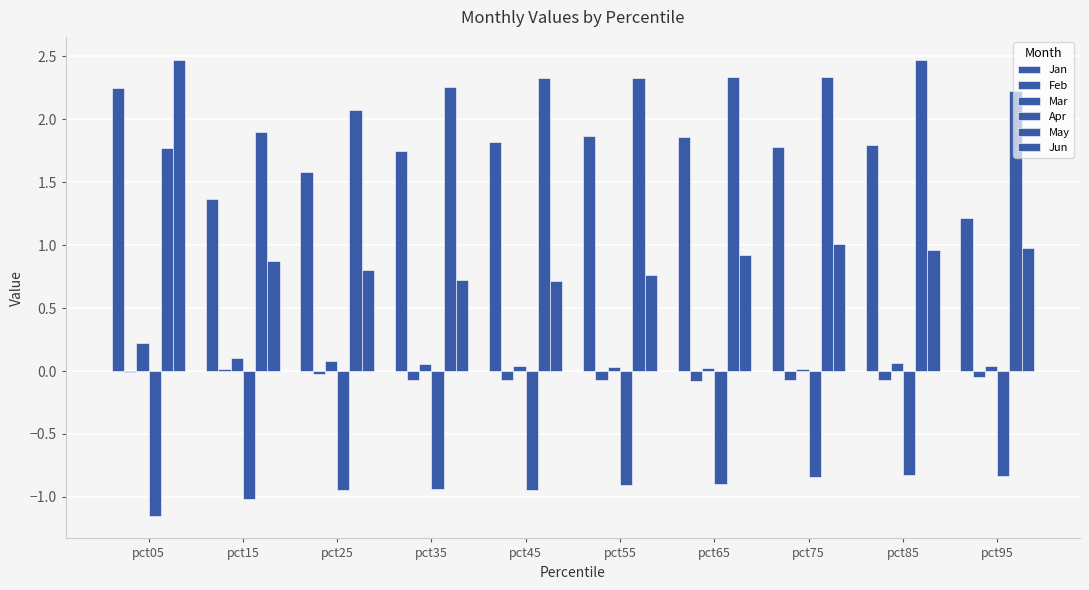

At which category does the chart reach its minimum across all series?

pct05